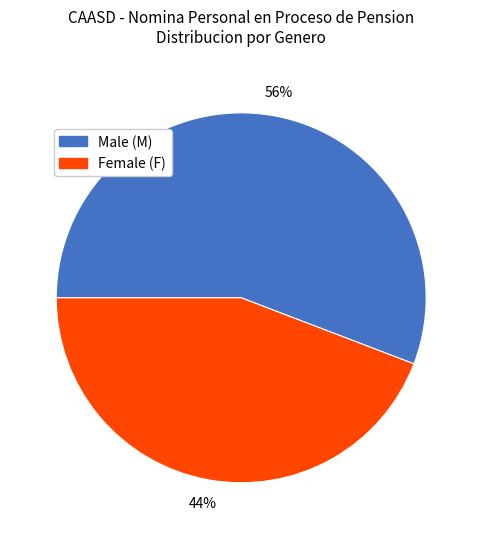

To the nearest percent, what is the average slice percentage?

50%